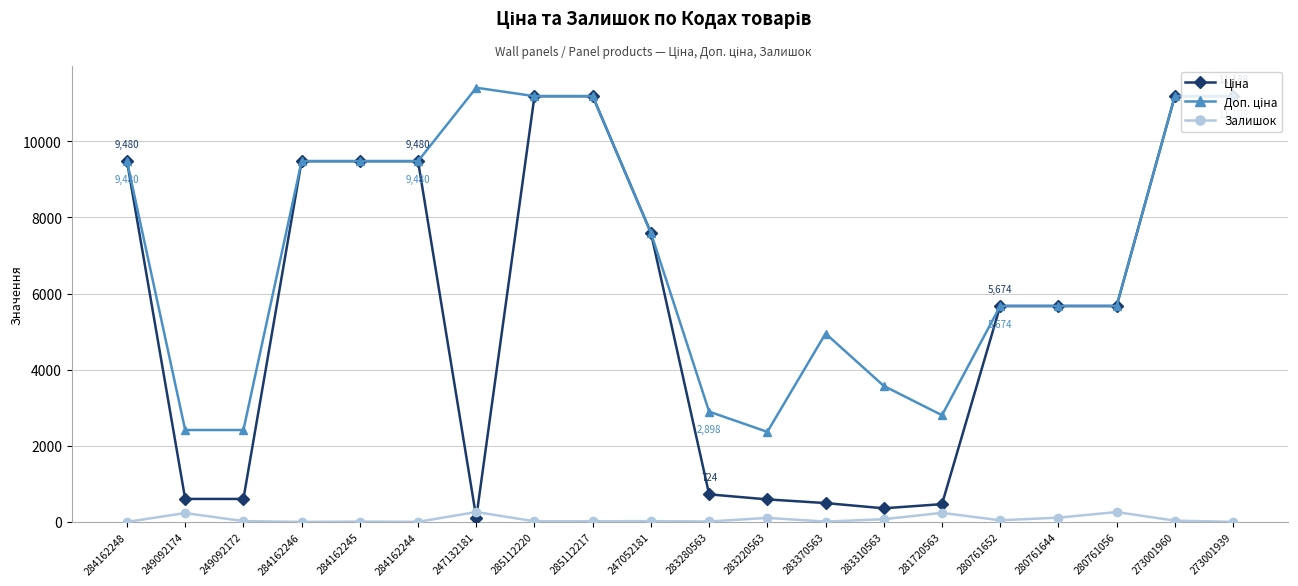

The Залишок series shows 20.0 at 247052181. True or false?

True